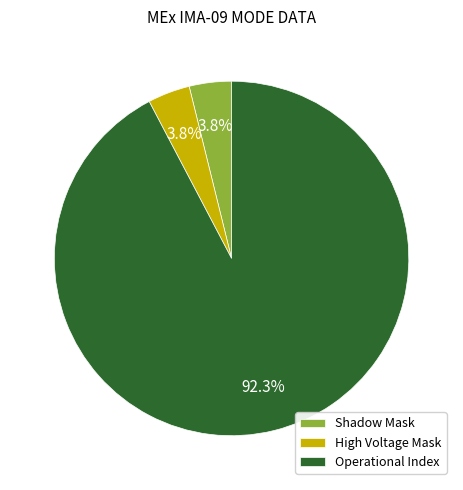

To the nearest percent, what portion does Operational Index represent?

92%